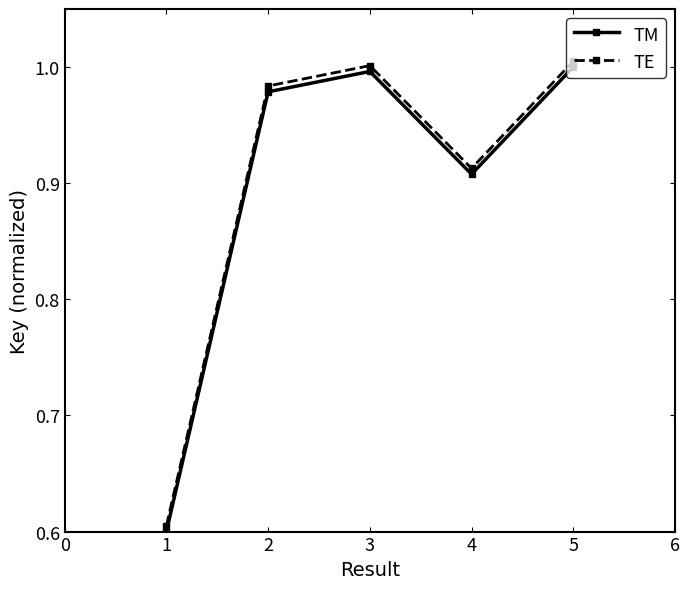

At how many categories does at least one series exceed 0?

5